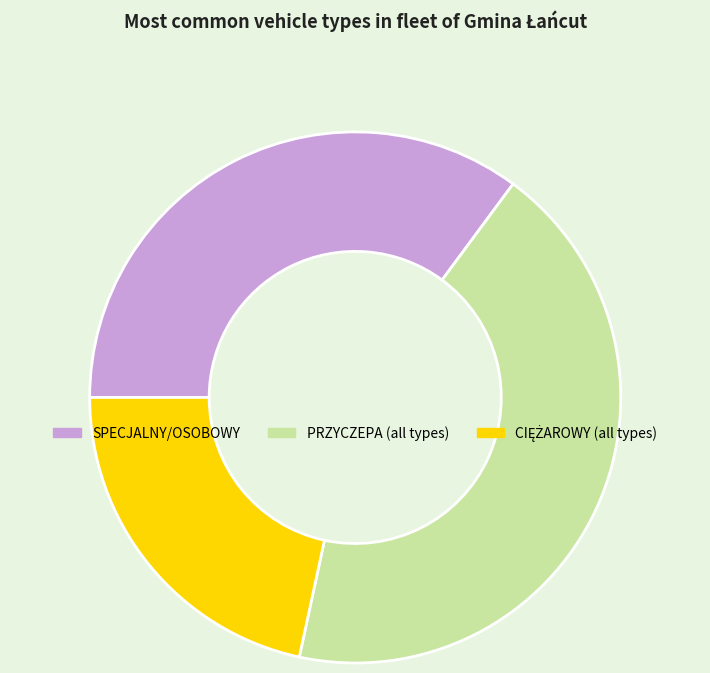

Is there any slice that represents more than half of the pie?

No